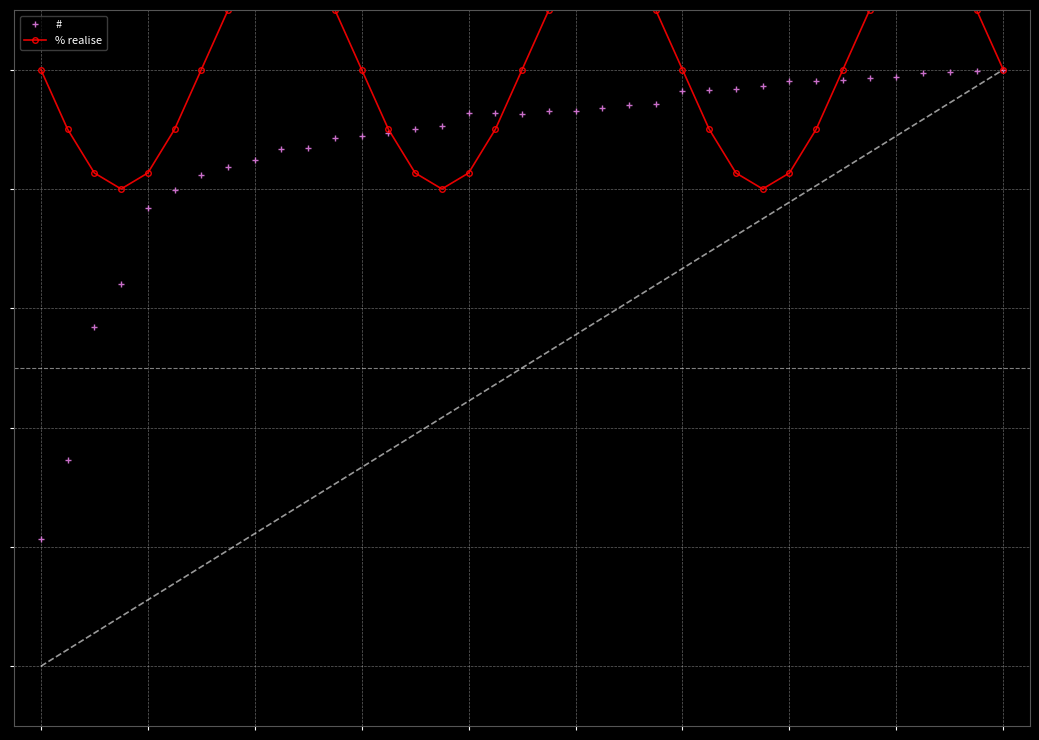

Which series has the largest total across all categories?

% realise